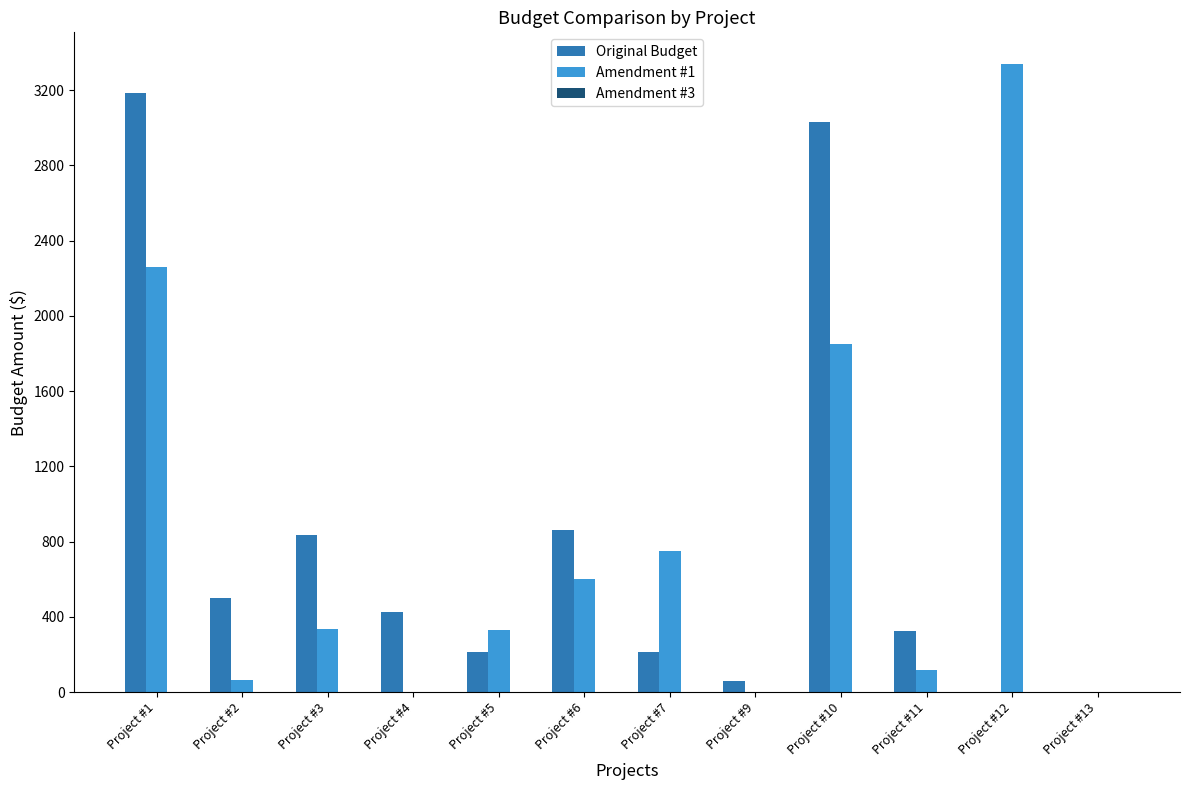

The value of Original Budget at Project #3 is 835.0. True or false?

True